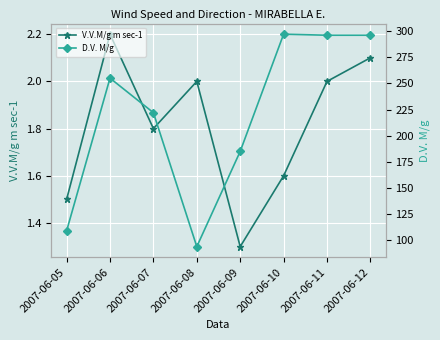

What are all the series names shown in the legend?

V.V.M/g m sec-1, D.V. M/g